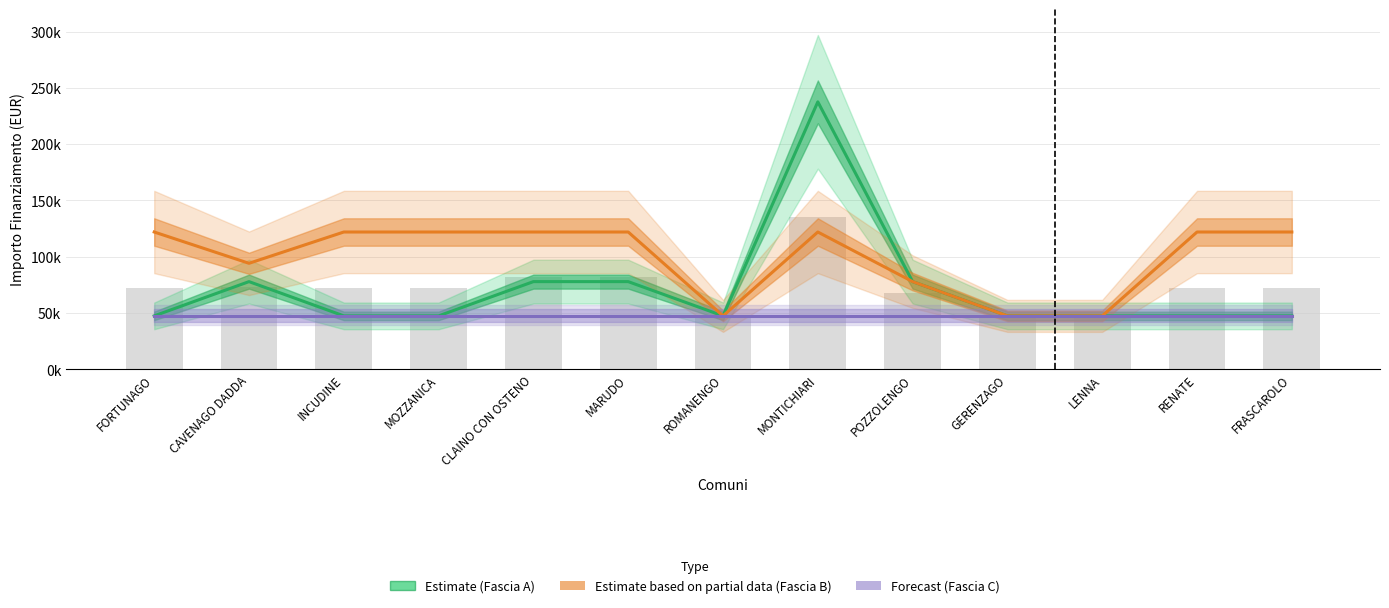

What is the label of the 12th bar from the right?

CAVENAGO DADDA